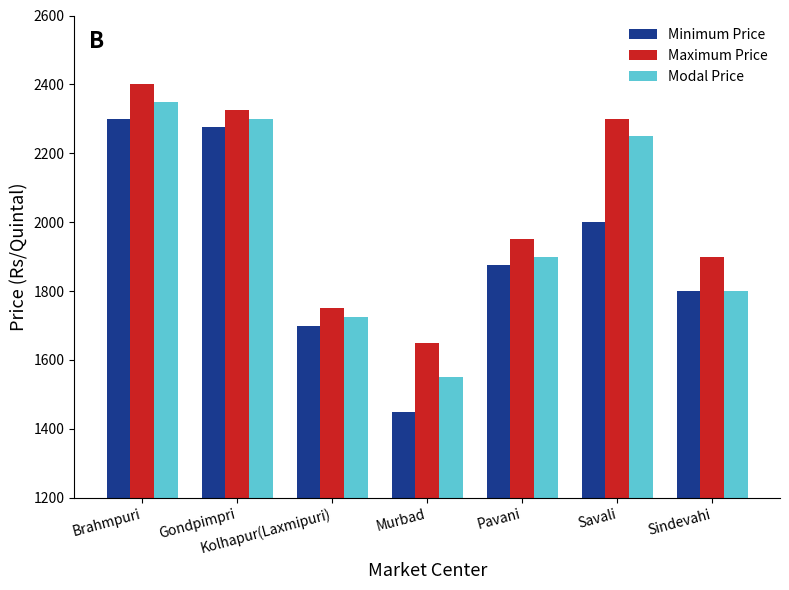

Where is Modal Price nearest to the value 1950?

Pavani